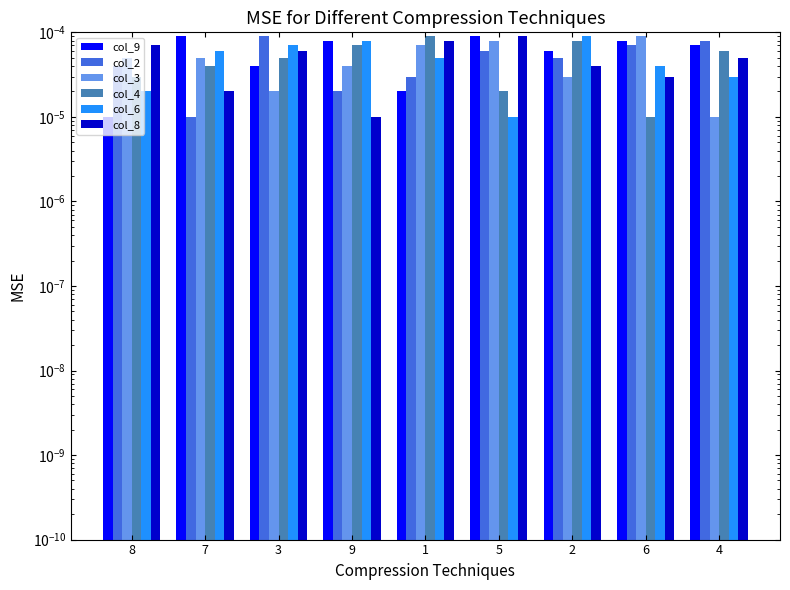

At which label does col_6 reach its peak?

2